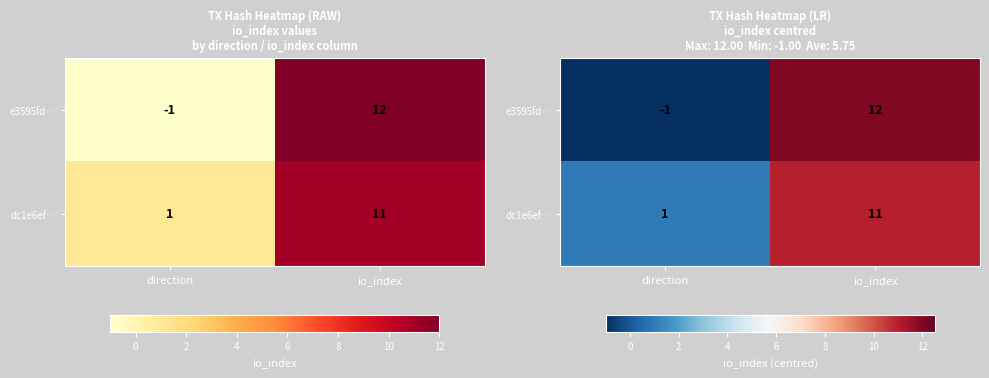

What is the average value of the e3595fd… series?

6